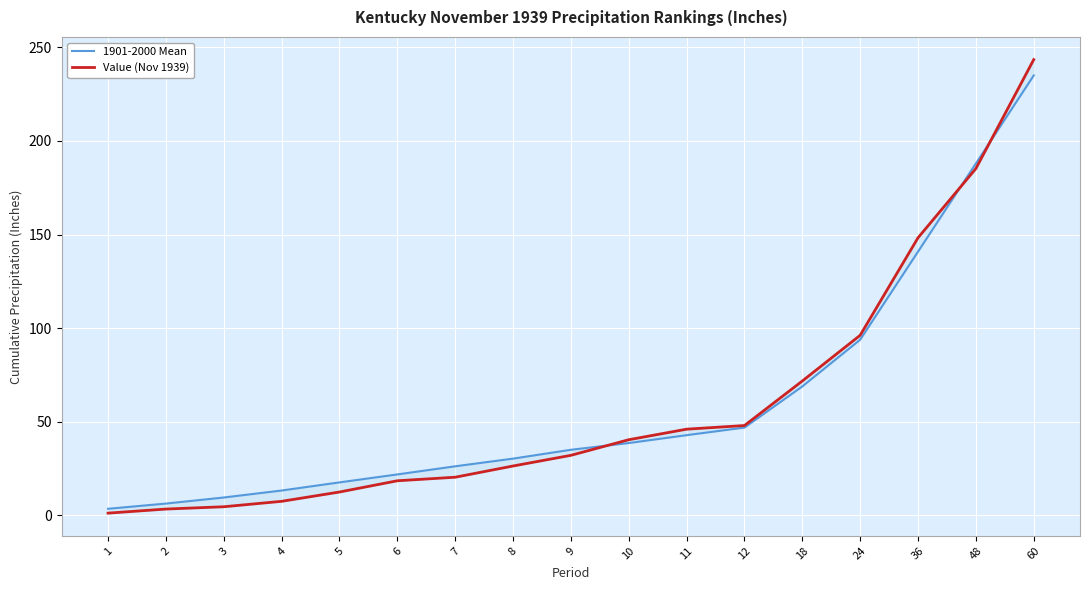

Is it true that 1901-2000 Mean equals 26.3 at 7?

True